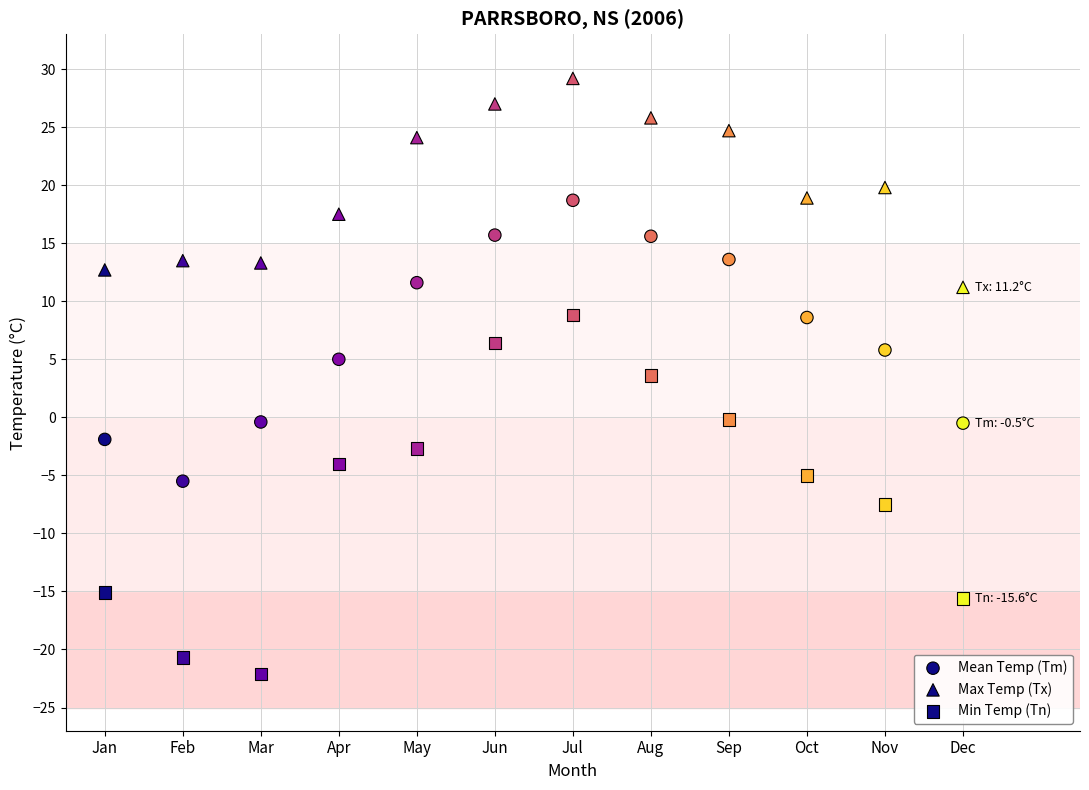

How many points are shown in the scatter plot?

36